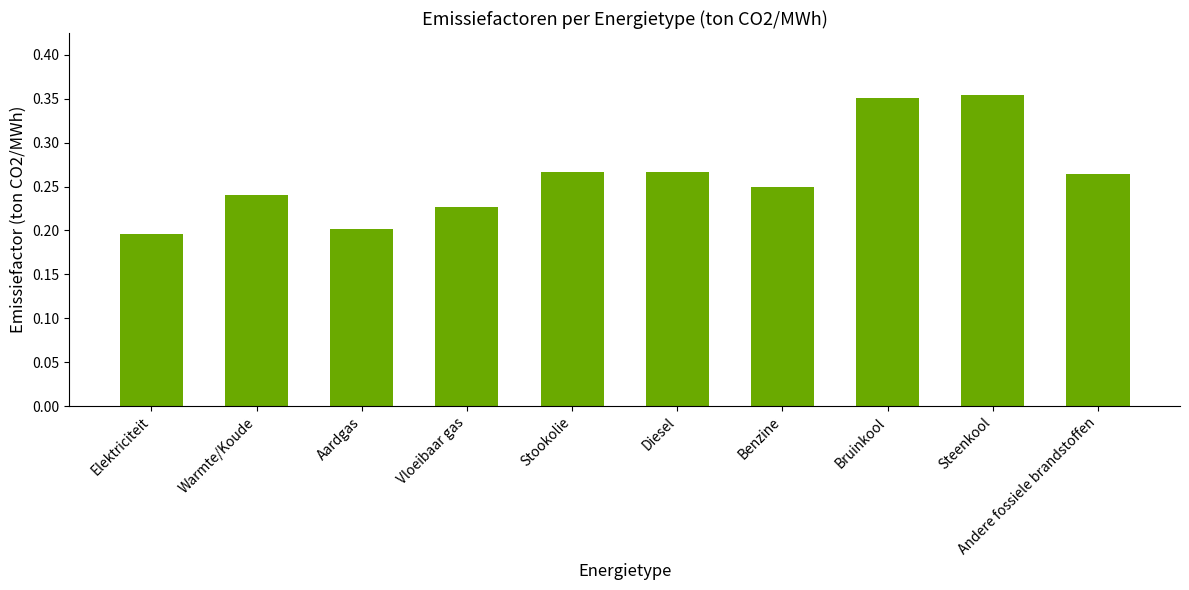

Are the bars grouped side by side (vs. stacked)?

No